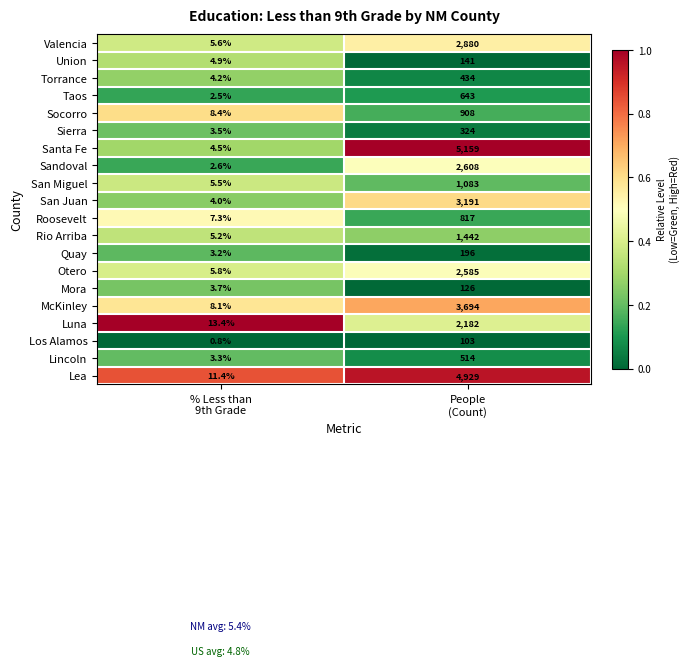

Which series has the largest range (max minus min)?

Santa Fe